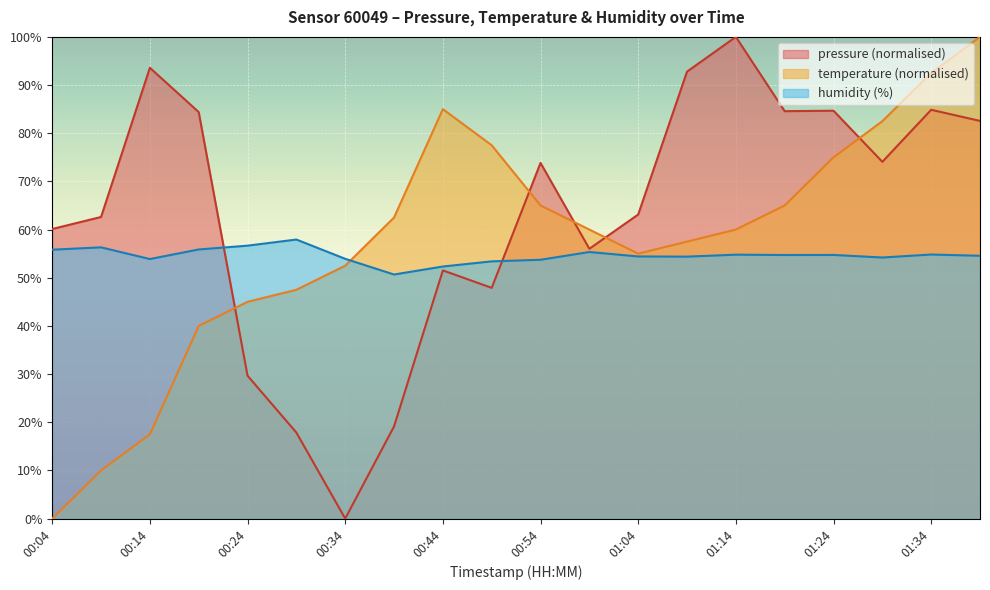

Reading right to left, what are all the values shown in this chart?

pressure: 82.6	84.9	74.1	84.7	84.6	100.0	92.8	63.1	56.0	73.8	47.9	51.5	19.1	0.0	17.9	29.7	84.4	93.6	62.6	60.1
temperature: 100.0	92.5	82.5	75.0	65.0	60.0	57.5	55.0	60.0	65.0	77.5	85.0	62.5	52.5	47.5	45.0	40.0	17.5	10.0	0.0
humidity: 54.6	54.8	54.2	54.7	54.7	54.8	54.4	54.4	55.3	53.7	53.4	52.3	50.7	53.9	57.9	56.7	55.9	53.9	56.3	55.8